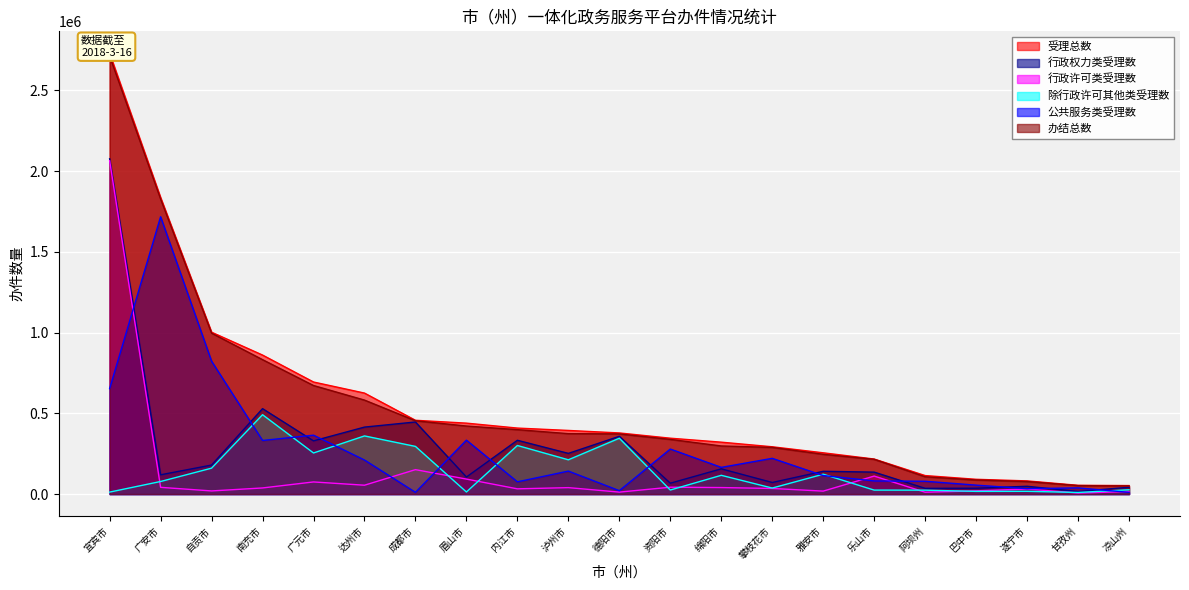

Reading left to right, what are all the values shown in this chart?

受理总数: 宜宾市=2729299	广安市=1836486	自贡市=1002358	南充市=860748	广元市=693856	达州市=625323	成都市=456819	眉山市=439166	内江市=408542	泸州市=393912	德阳市=378412	资阳市=345871	绵阳市=321265	攀枝花市=292742	雅安市=255438	乐山市=216786	阿坝州=114380	巴中市=91295	遂宁市=81421	甘孜州=54008	凉山州=52453
行政权力类受理数: 宜宾市=2076319	广安市=119148	自贡市=179507	南充市=528931	广元市=329313	达州市=414607	成都市=446220	眉山市=105387	内江市=332953	泸州市=251803	德阳市=357557	资阳市=67142	绵阳市=156084	攀枝花市=71616	雅安市=140908	乐山市=135716	阿坝州=35246	巴中市=36201	遂宁市=48087	甘孜州=15892	凉山州=41961
行政许可类受理数: 宜宾市=2064309	广安市=41481	自贡市=19218	南充市=37668	广元市=74936	达州市=54666	成都市=151170	眉山市=92627	内江市=32241	泸州市=39693	德阳市=11902	资阳市=42337	绵阳市=40098	攀枝花市=34544	雅安市=18116	乐山市=111324	阿坝州=11224	巴中市=19743	遂宁市=31160	甘孜州=6163	凉山州=15371
除行政许可其他类受理数: 宜宾市=12010	广安市=77667	自贡市=160289	南充市=491263	广元市=254377	达州市=359941	成都市=295050	眉山市=12760	内江市=300712	泸州市=212110	德阳市=345655	资阳市=24805	绵阳市=115986	攀枝花市=37072	雅安市=122792	乐山市=24392	阿坝州=24022	巴中市=16458	遂宁市=16927	甘孜州=9729	凉山州=26590
公共服务类受理数: 宜宾市=652980	广安市=1717338	自贡市=822851	南充市=331817	广元市=364543	达州市=210716	成都市=10599	眉山市=333779	内江市=75589	泸州市=142109	德阳市=20855	资阳市=278729	绵阳市=165181	攀枝花市=221126	雅安市=114530	乐山市=81070	阿坝州=79134	巴中市=55094	遂宁市=33334	甘孜州=38116	凉山州=10492
办结总数: 宜宾市=2713093	广安市=1827494	自贡市=996519	南充市=832381	广元市=672148	达州市=581909	成都市=453901	眉山市=421255	内江市=398817	泸州市=374072	德阳市=372356	资阳市=338536	绵阳市=297708	攀枝花市=288815	雅安市=246144	乐山市=215042	阿坝州=107023	巴中市=87080	遂宁市=77497	甘孜州=52243	凉山州=50205